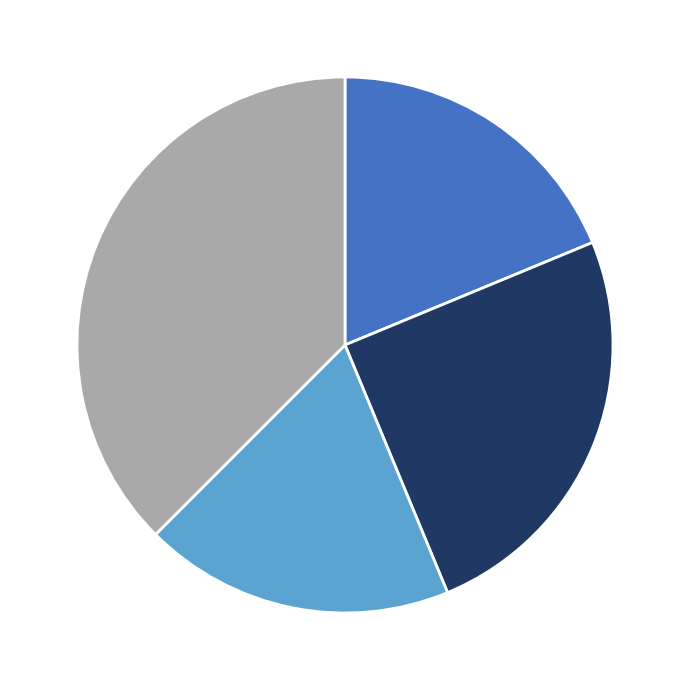

Does any single category account for the majority?

No